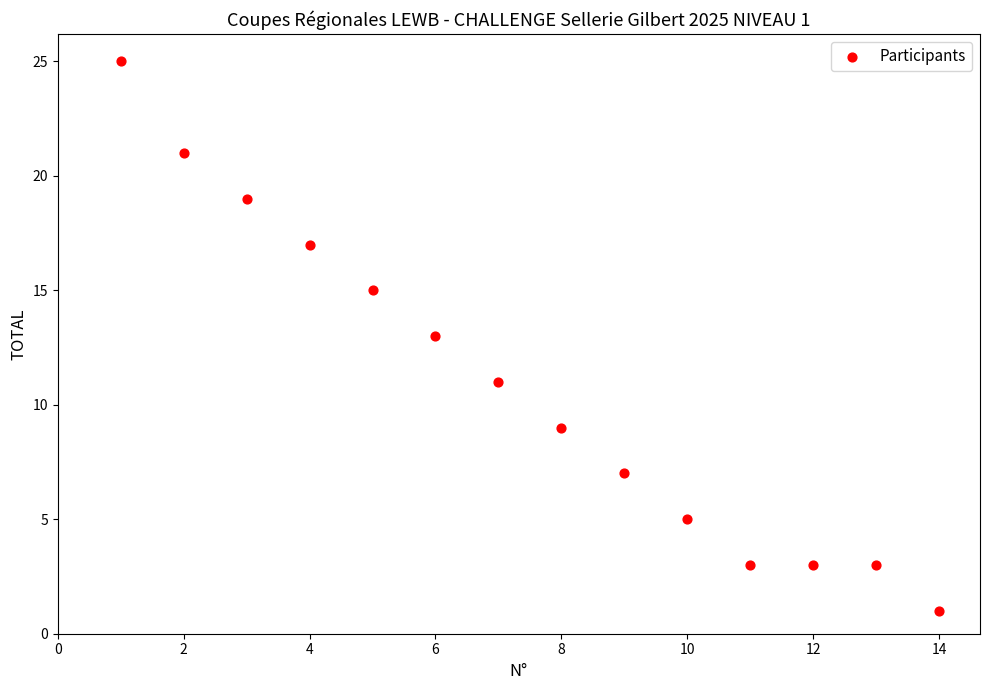

What is the range of X values (max minus min)?

13